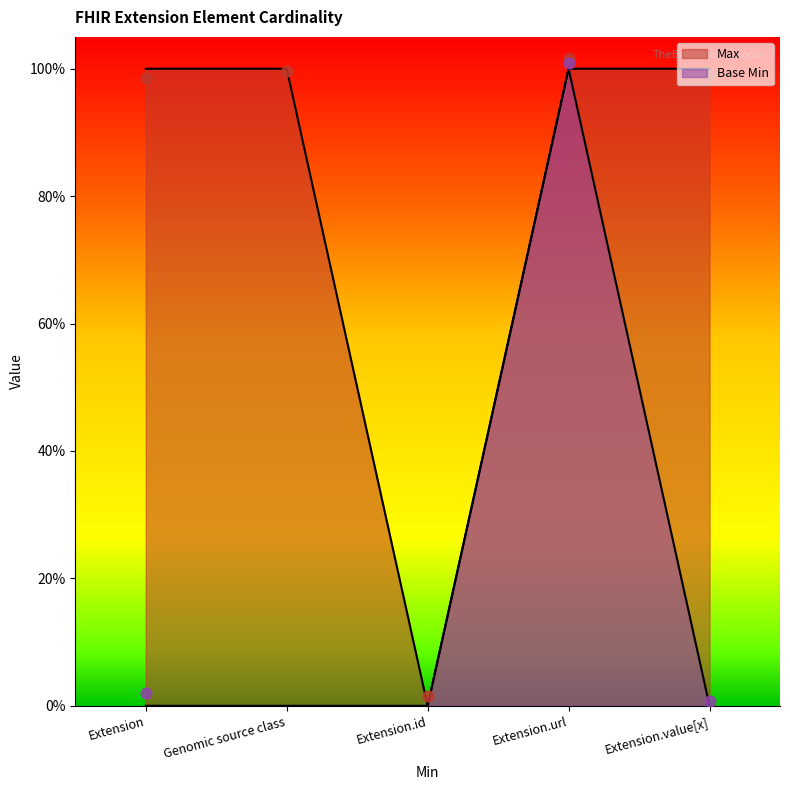

Which series has the largest total across all categories?

Max